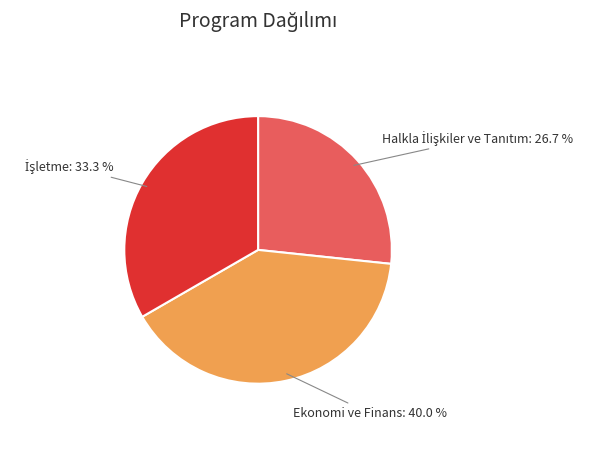

Does any single category account for the majority?

No